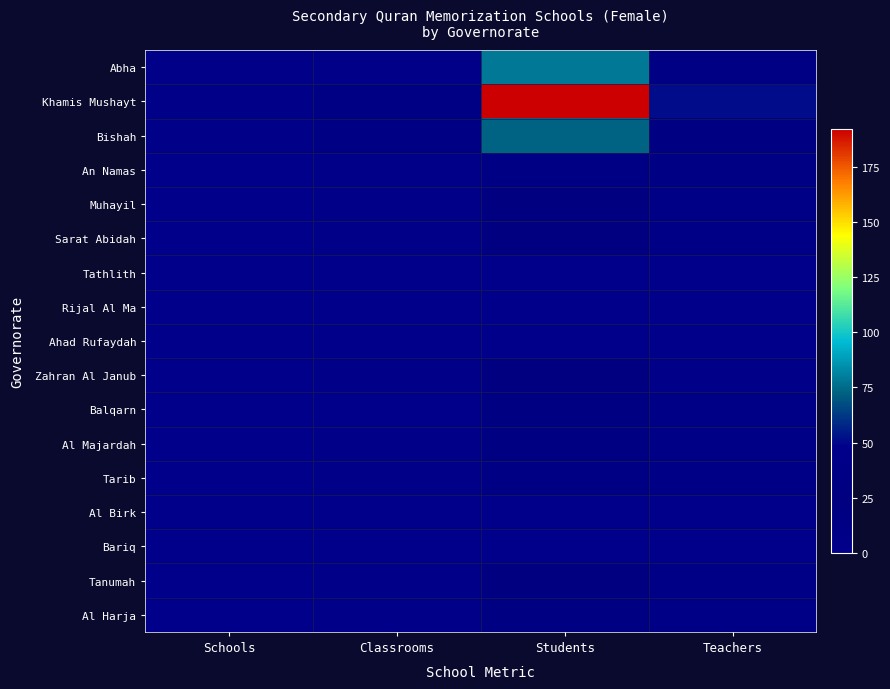

How many distinct data groups are displayed?

17